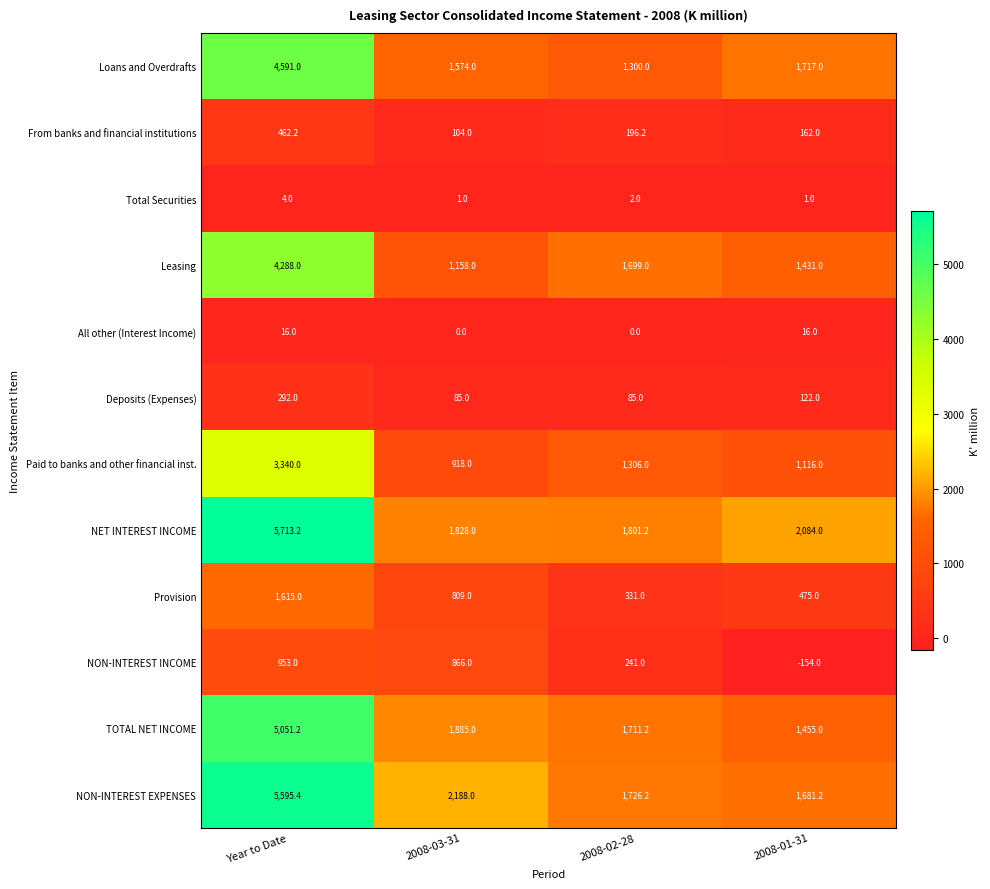

What is the spread (max minus min) of values at 2008-01-31?

2238.0